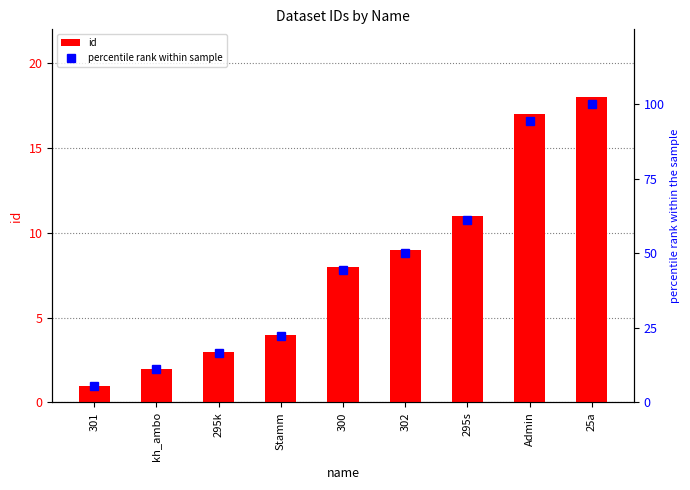

How many series are shown in this chart?

2